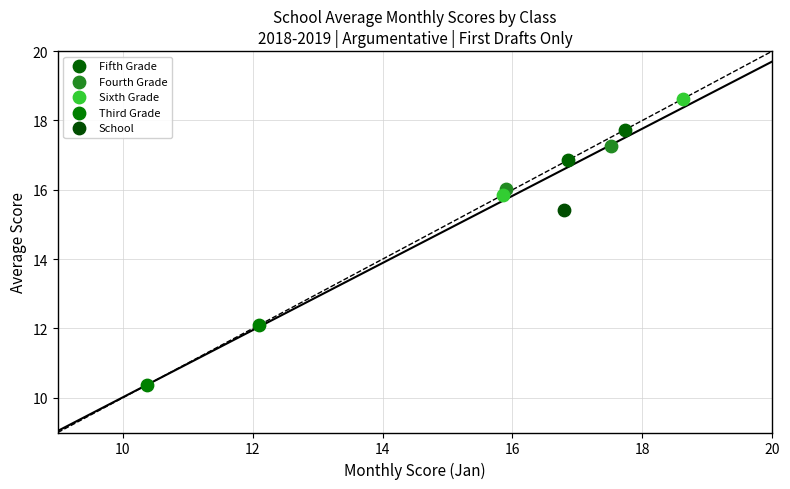

Which series contains the highest Y value?

Sixth Grade